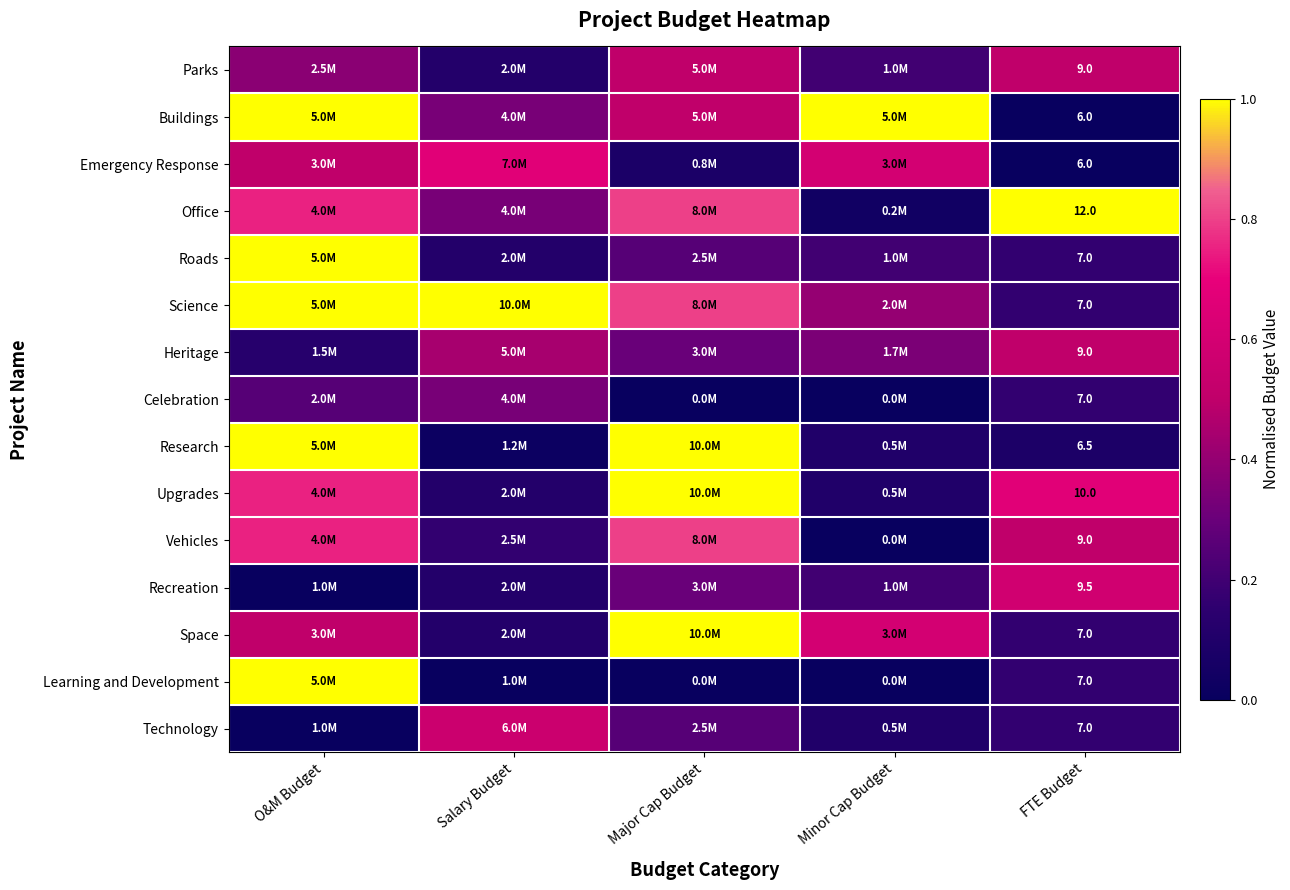

Is the value of Office at FTE Budget greater than the value of Parks at O&M Budget?

Yes